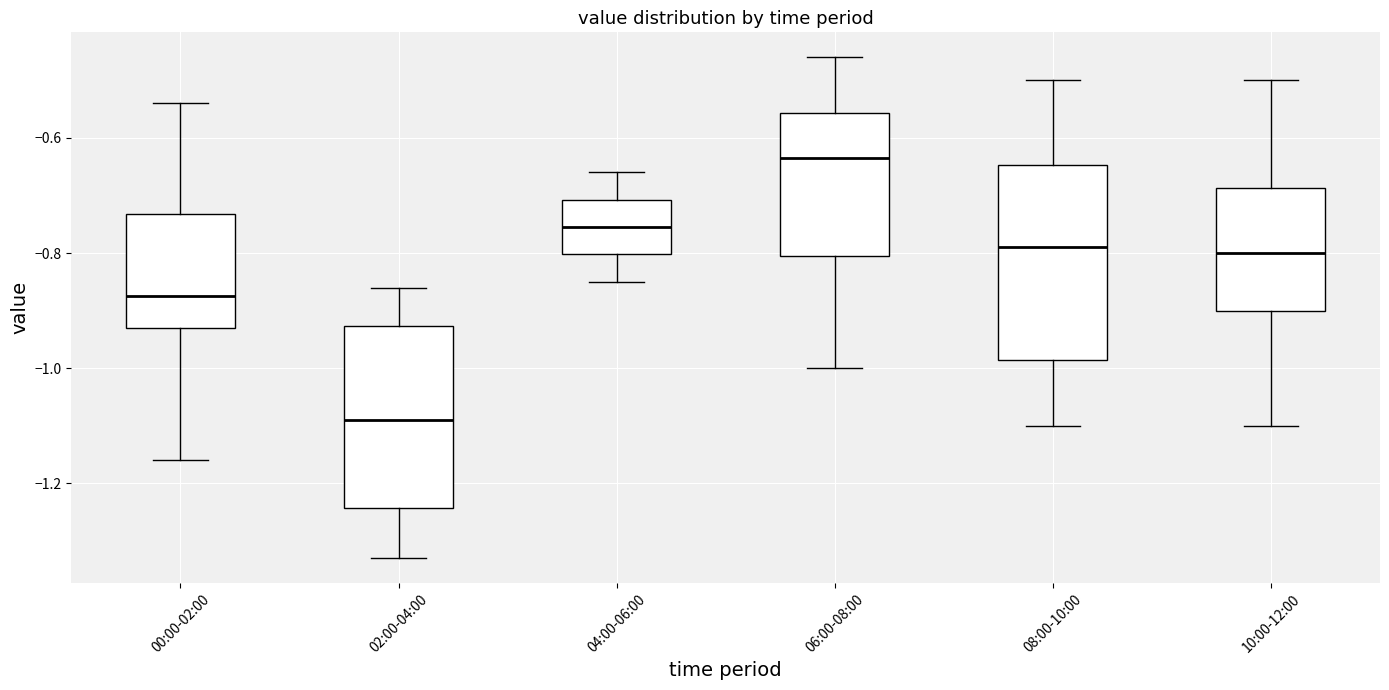

Reading left to right, transcribe this box plot: for each box, give where its median line is, the range the box spans, and where its two whiskers end, as read against the y-axis. The values are not printed on the chart, so give them approximately, as read against the axis.

00:00-02:00: median -0.88, box -0.92 to -0.74, whiskers -1.16 to -0.54
02:00-04:00: median -1.08, box -1.24 to -0.92, whiskers -1.32 to -0.86
04:00-06:00: median -0.76, box -0.80 to -0.70, whiskers -0.84 to -0.66
06:00-08:00: median -0.64, box -0.80 to -0.56, whiskers -1.00 to -0.46
08:00-10:00: median -0.78, box -0.98 to -0.64, whiskers -1.10 to -0.50
10:00-12:00: median -0.80, box -0.90 to -0.68, whiskers -1.10 to -0.50